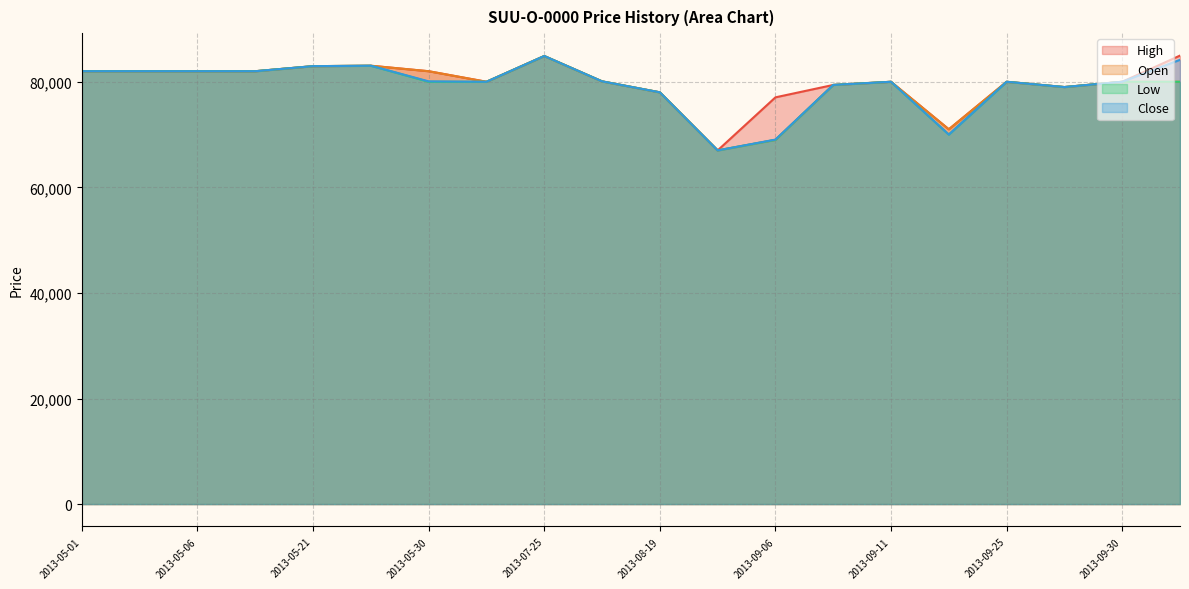

At how many categories does at least one series exceed 76693?

18